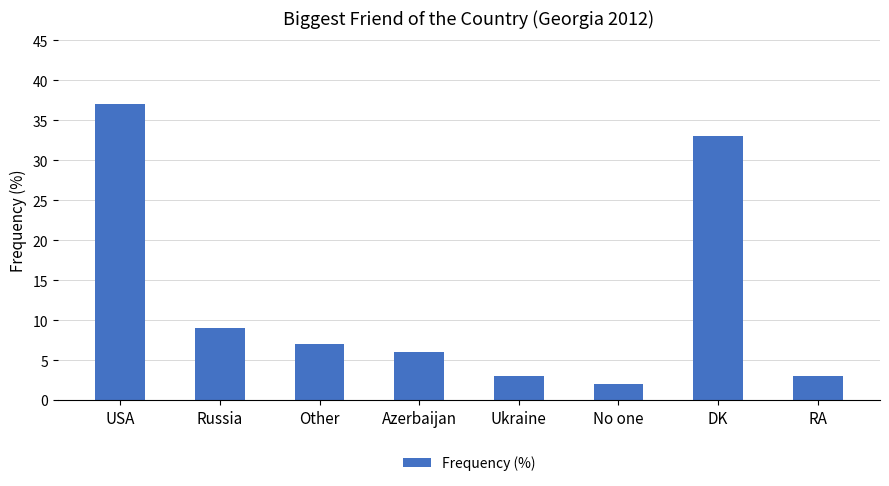

What is the greatest value displayed?

37